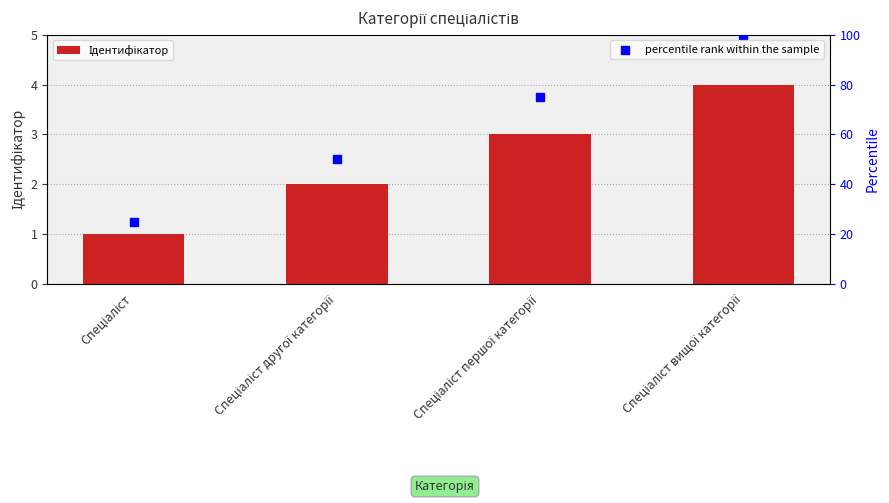

Is the value of Ідентифікатор at Спеціаліст вищої категорії greater than the value of percentile rank within the sample at Спеціаліст другої категорії?

No